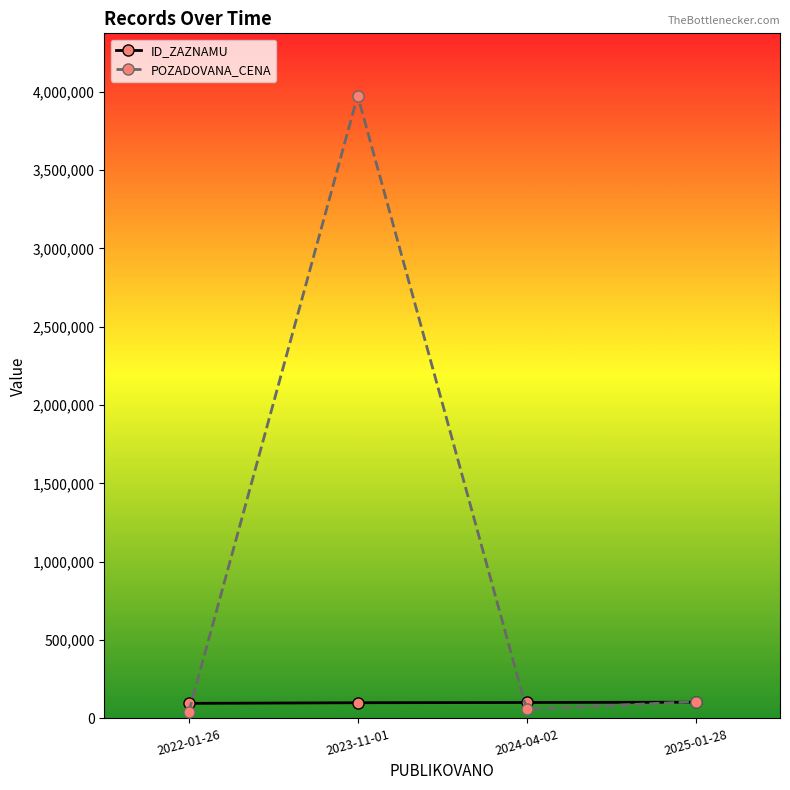

What is the minimum value for POZADOVANA_CENA?

40000